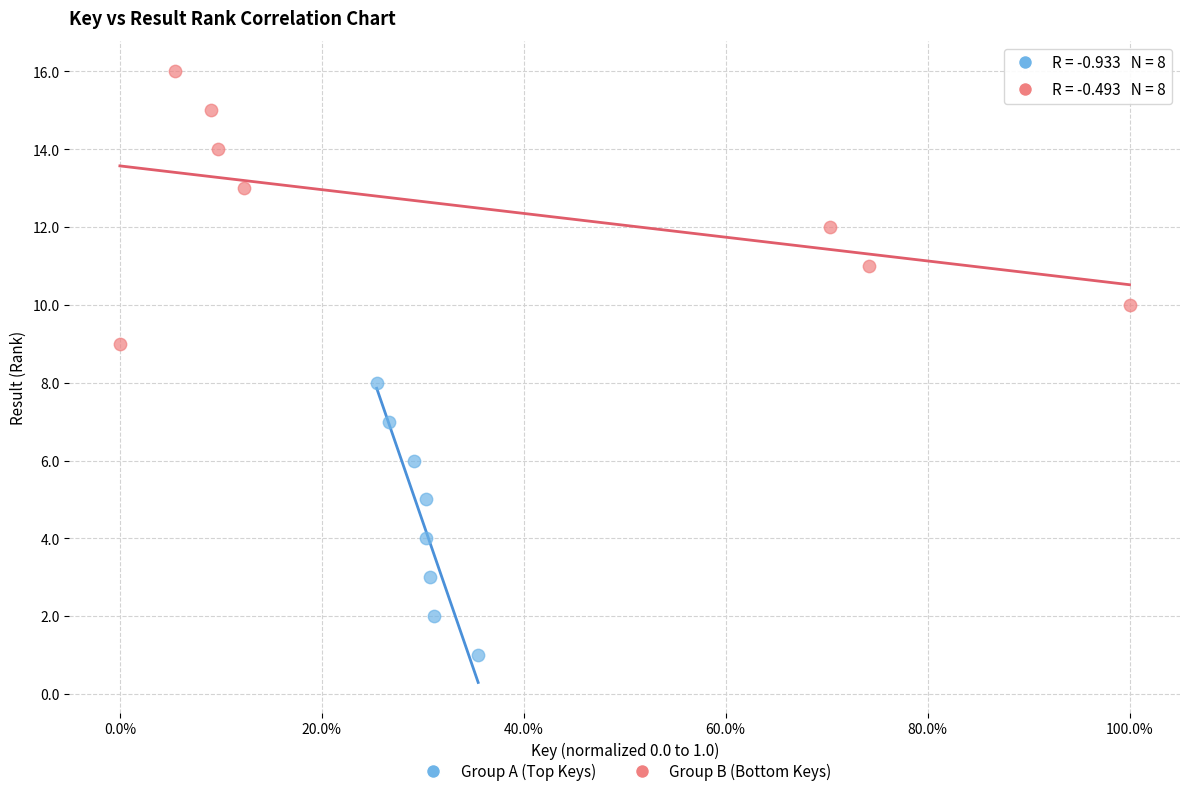

Which series contains the highest Y value?

Group B (Bottom Keys)